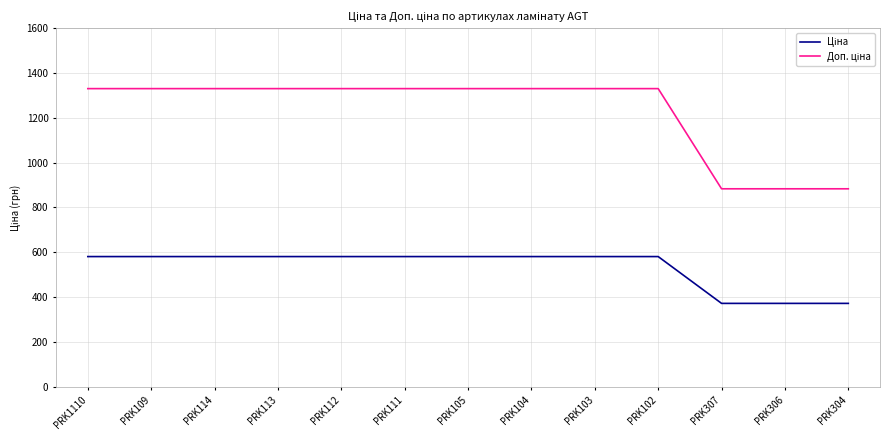

What is the minimum value shown in the chart?

371.4